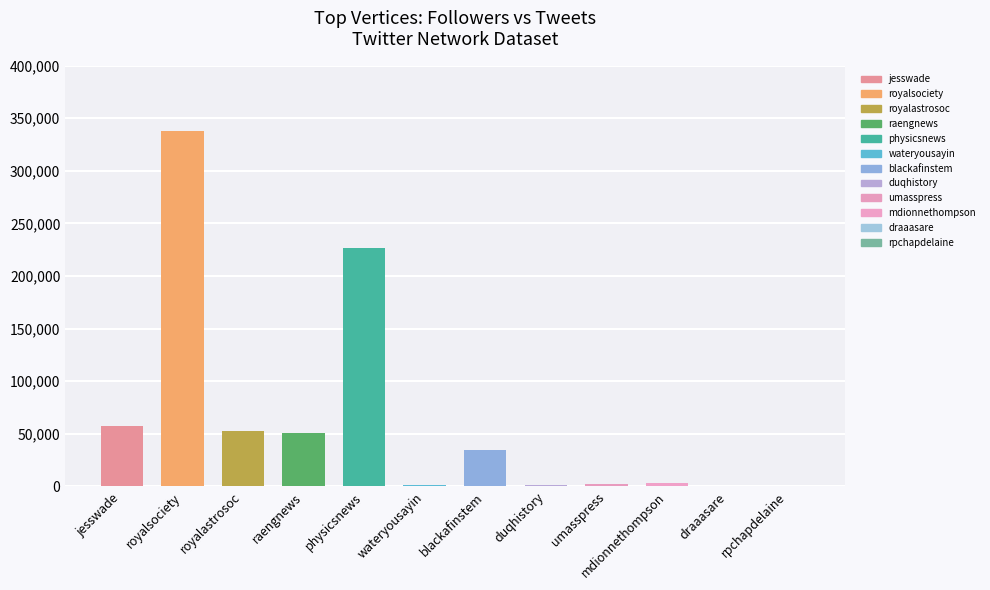

What is the sum of the values at royalastrosoc and physicsnews?

279034